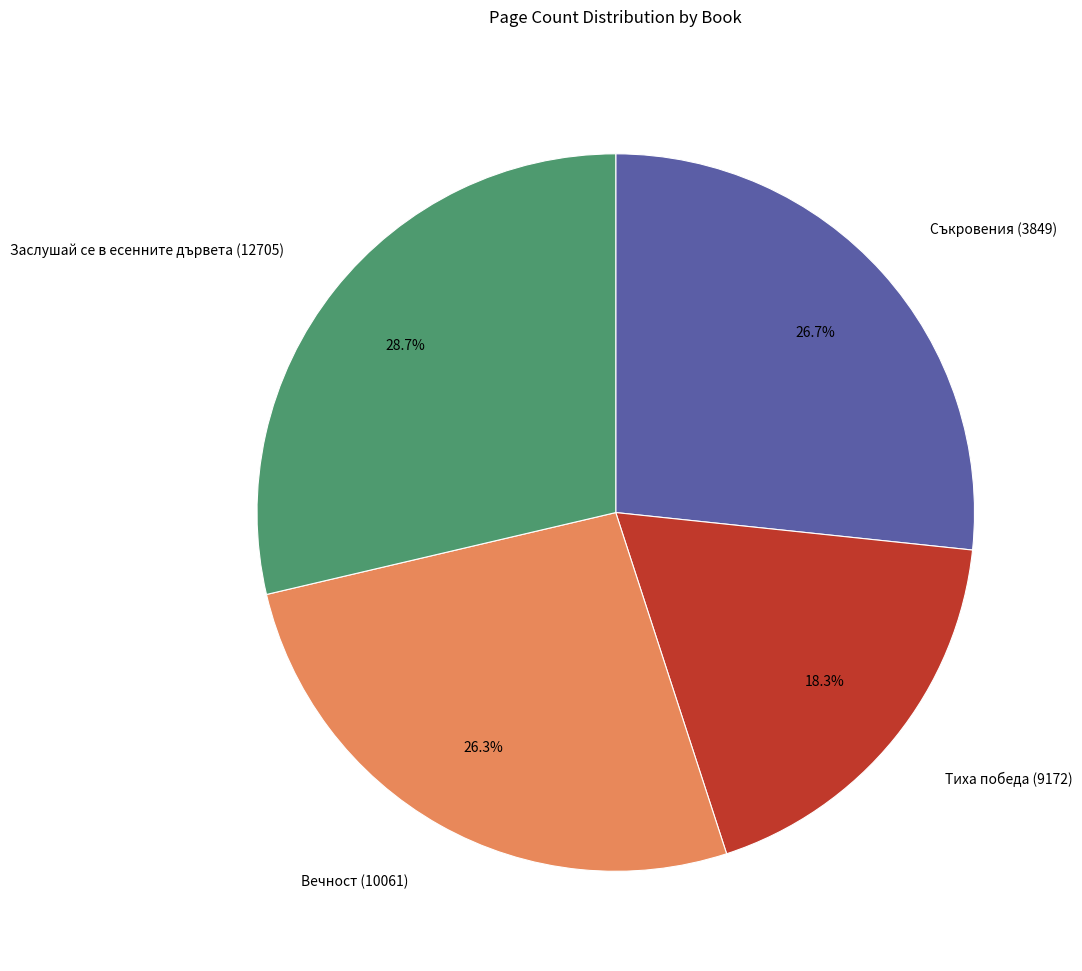

Is the sum of Заслушай се в есенните дървета (12705) and Вечност (10061) greater than half?

Yes